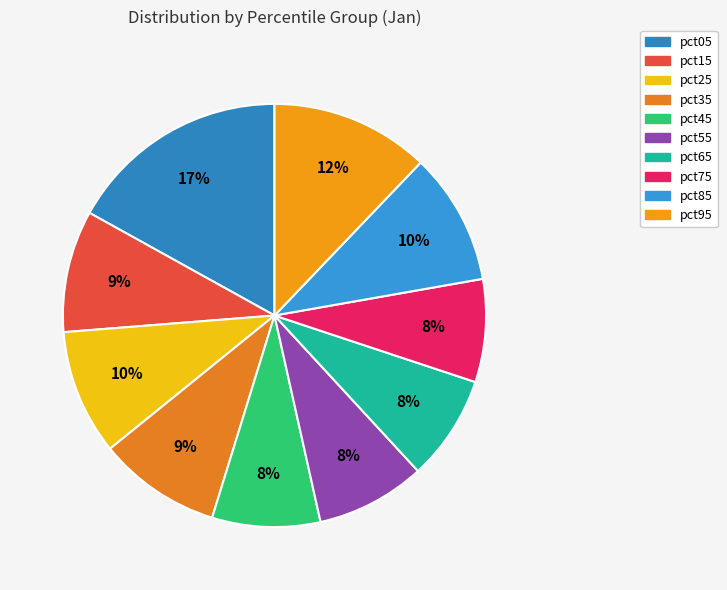

Which slice is the largest?

pct05